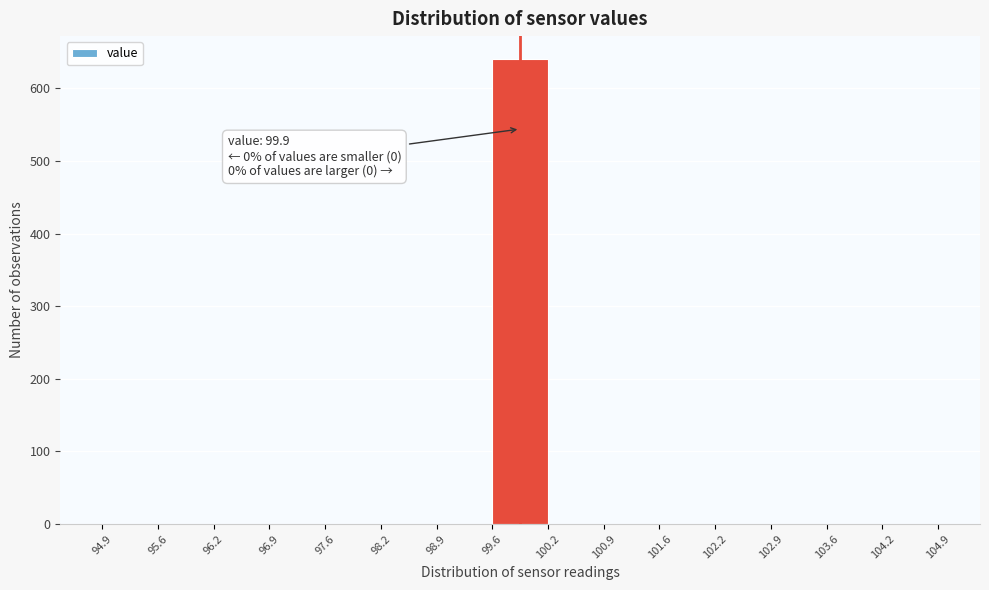

Over which range of the x-axis is the bar tallest?

99.6 to 100.2